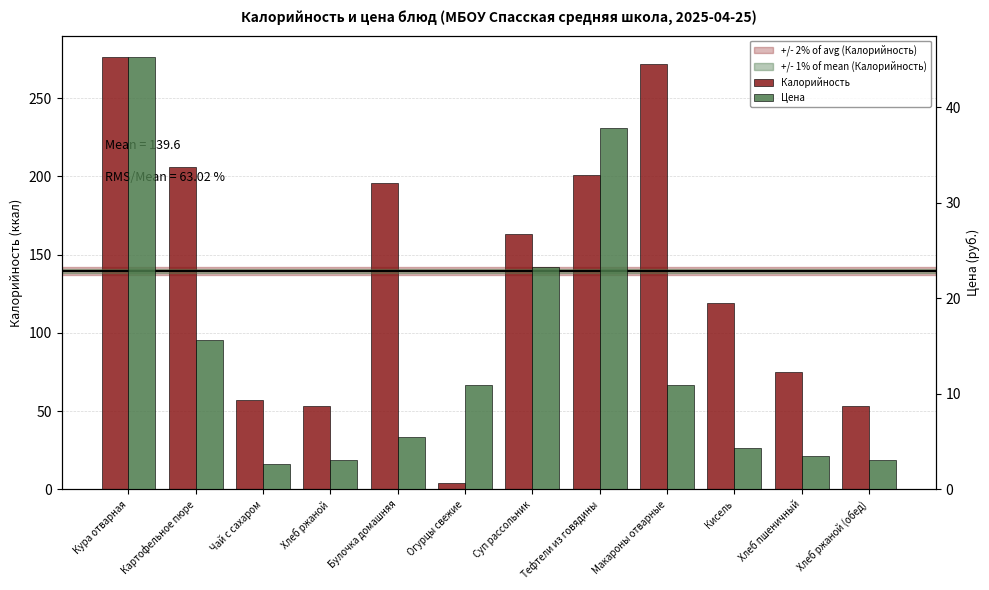

List the series in order of their overall mean, lowest first.

Цена, Калорийность